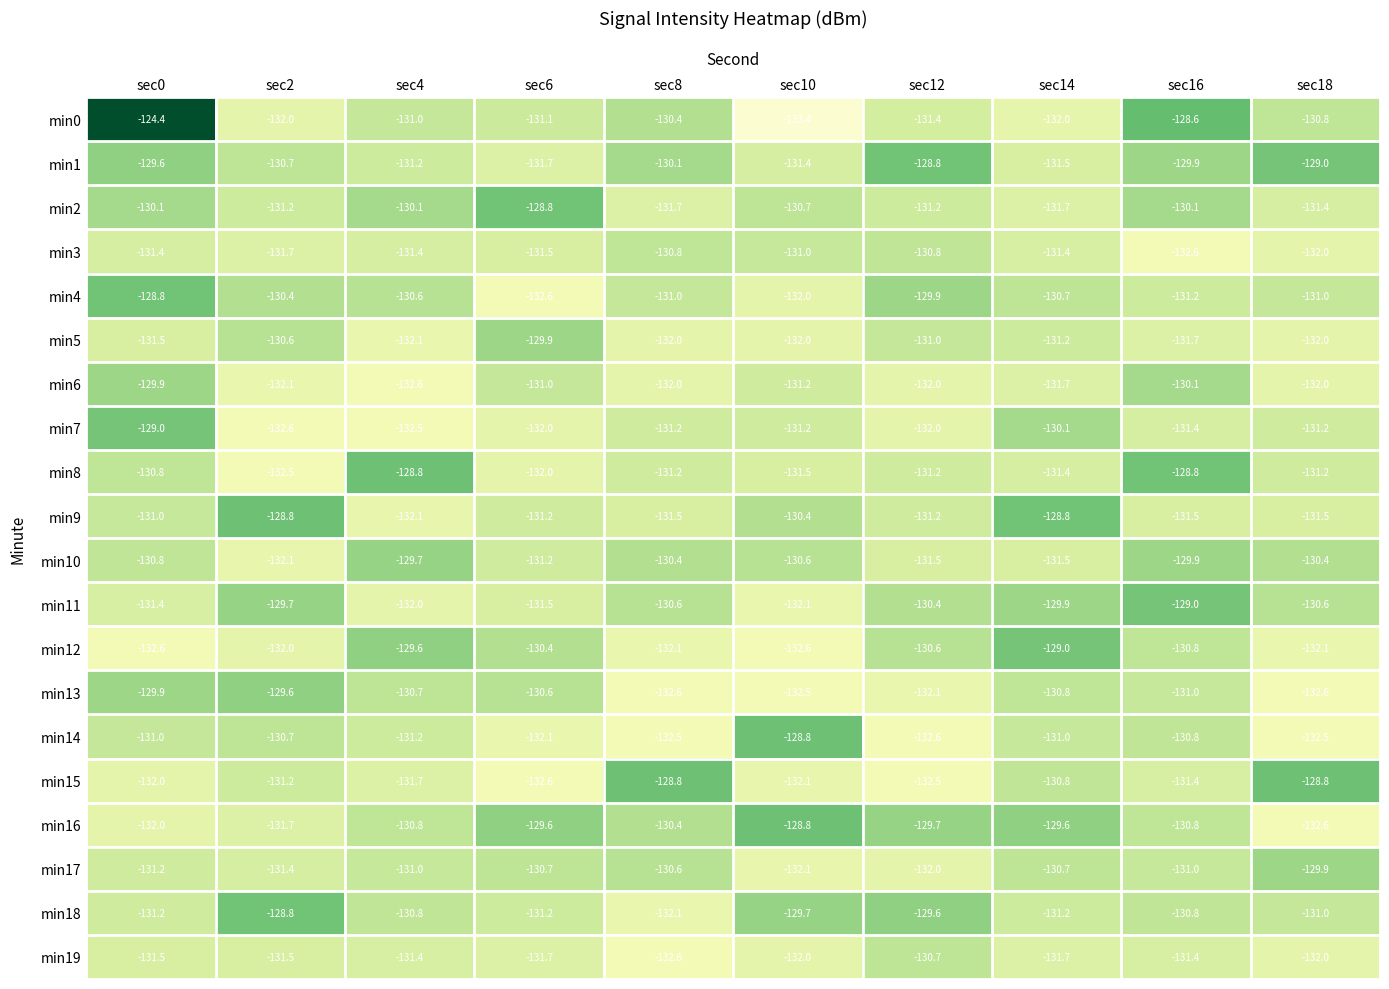

Which category has the highest value across all series?

sec0